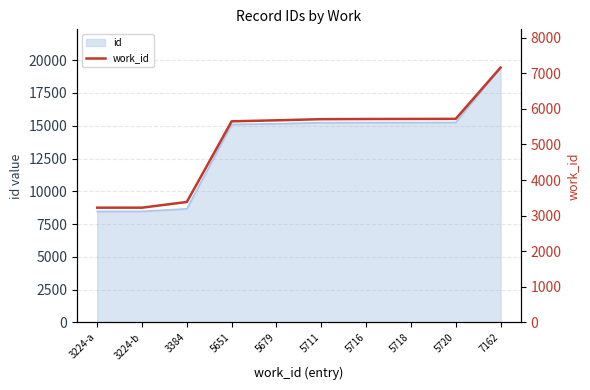

List the labels in order of value, smallest first.

3224-a, 3224-b, 3384, 5651, 5679, 5711, 5716, 5718, 5720, 7162